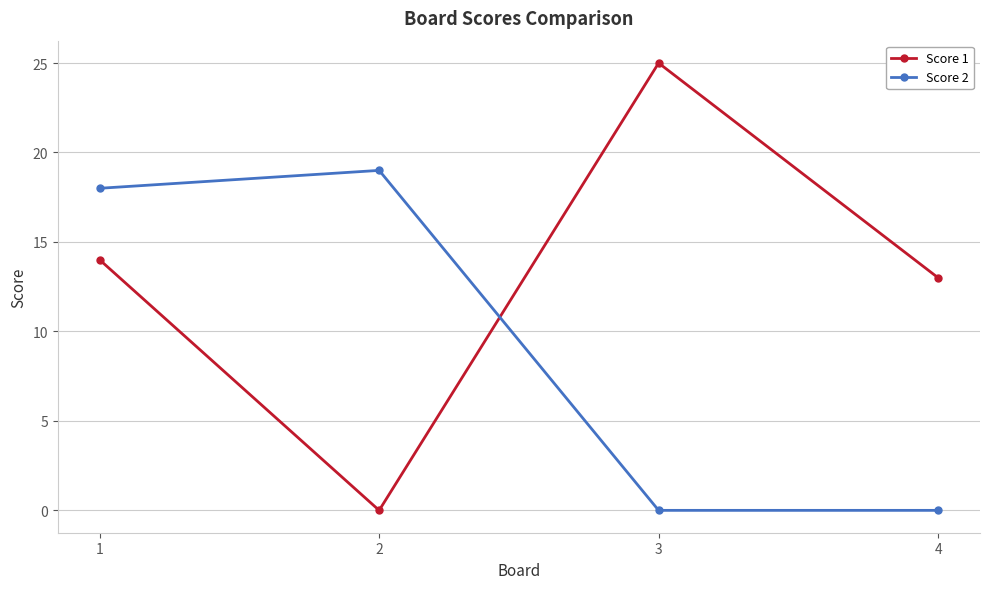

What is the value of the Score 2 point at the 1st from the left?

18